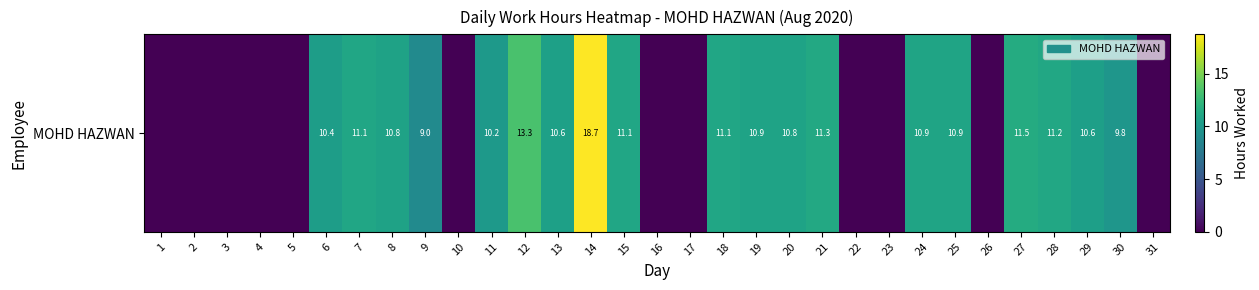

Reading left to right, what are all the values shown in this chart?

0.0	0.0	0.0	0.0	0.0	10.4	11.1	10.8	9.0	0.0	10.2	13.3	10.6	18.7	11.1	0.0	0.0	11.1	10.9	10.8	11.3	0.0	0.0	10.9	10.9	0.0	11.5	11.2	10.6	9.8	0.0